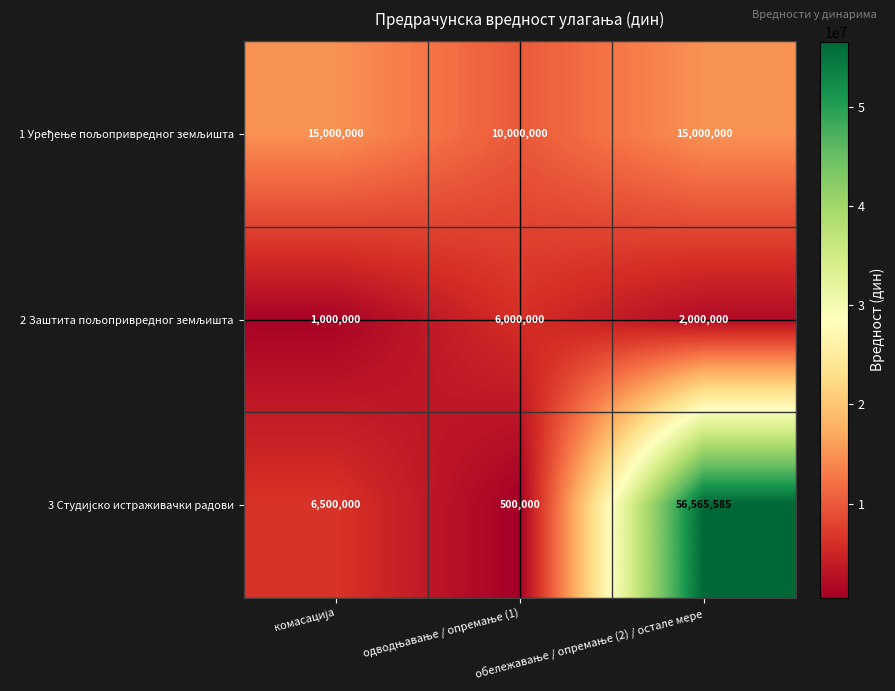

What is the smallest value displayed?

500000